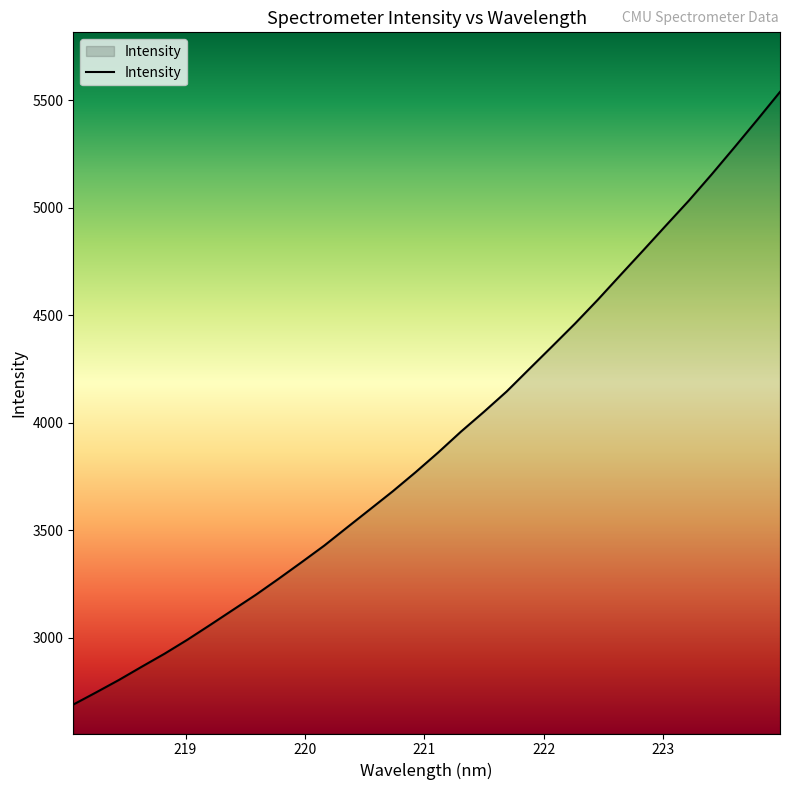

What is the greatest value displayed?

5538.8